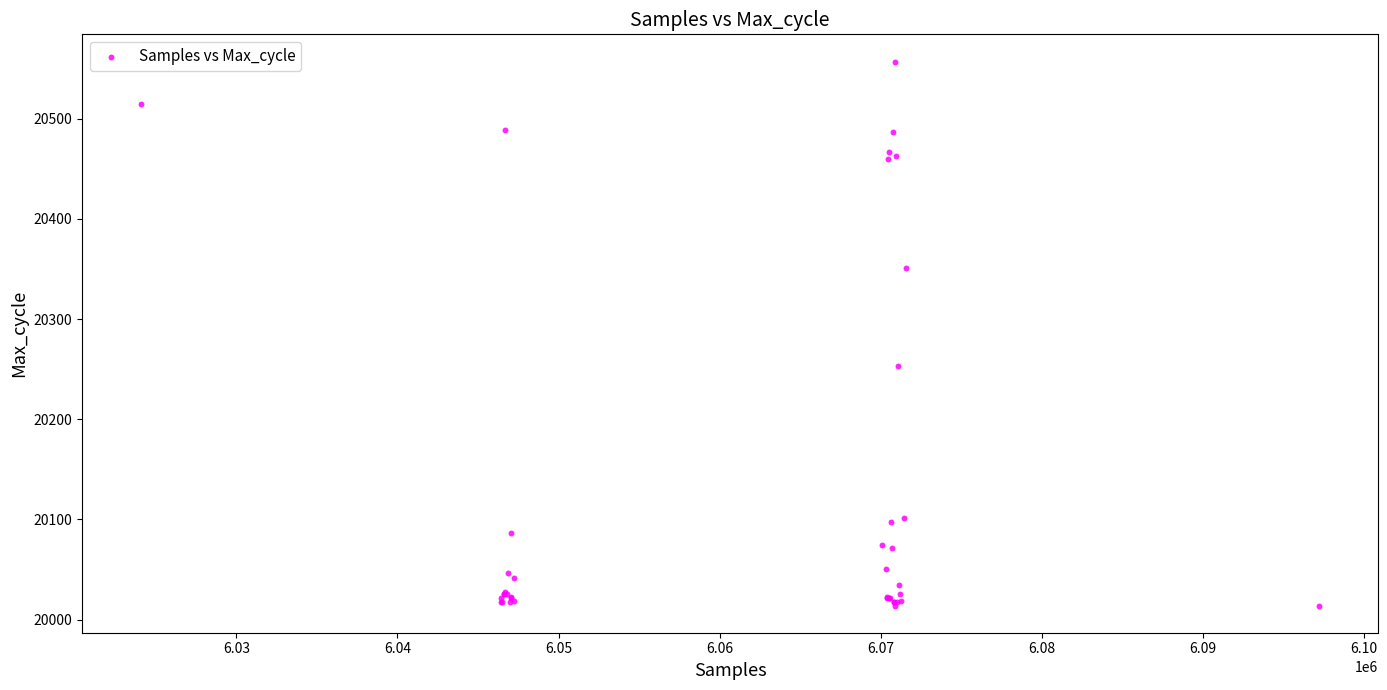

What Y value in the scatter plot is closest to 20285?

20253